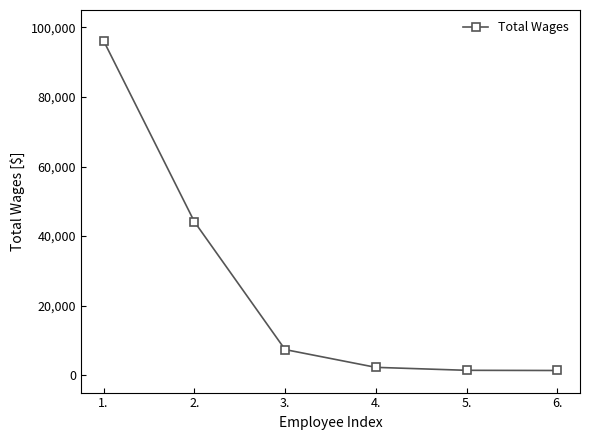

How many lines are shown in the chart?

1